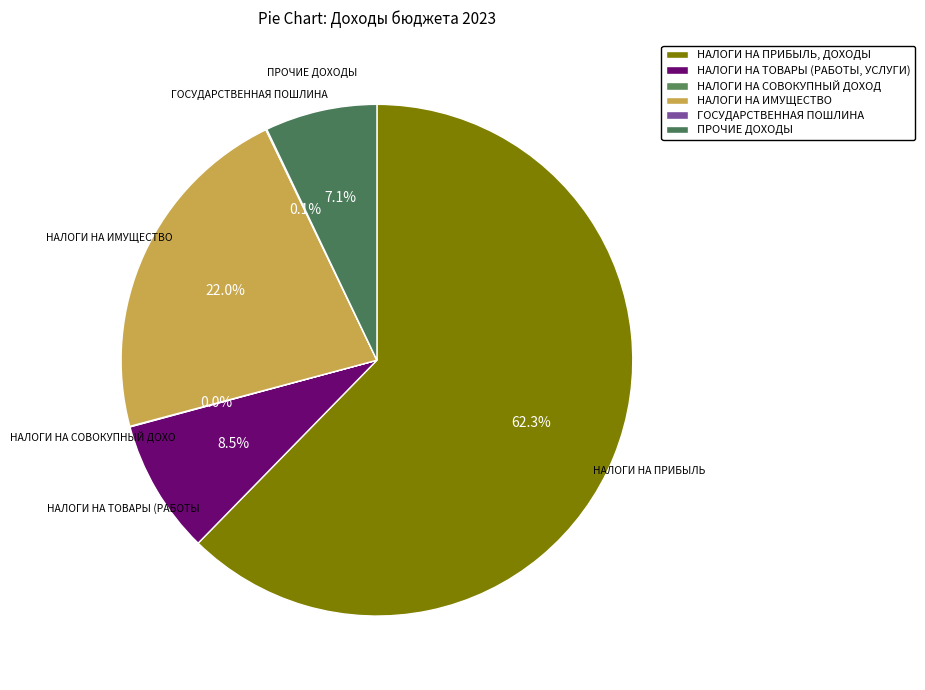

Rank the categories by value from lowest to highest.

НАЛОГИ НА СОВОКУПНЫЙ ДОХОД, ГОСУДАРСТВЕННАЯ ПОШЛИНА, ПРОЧИЕ ДОХОДЫ, НАЛОГИ НА ТОВАРЫ (РАБОТЫ, УСЛУГИ), НАЛОГИ НА ИМУЩЕСТВО, НАЛОГИ НА ПРИБЫЛЬ, ДОХОДЫ